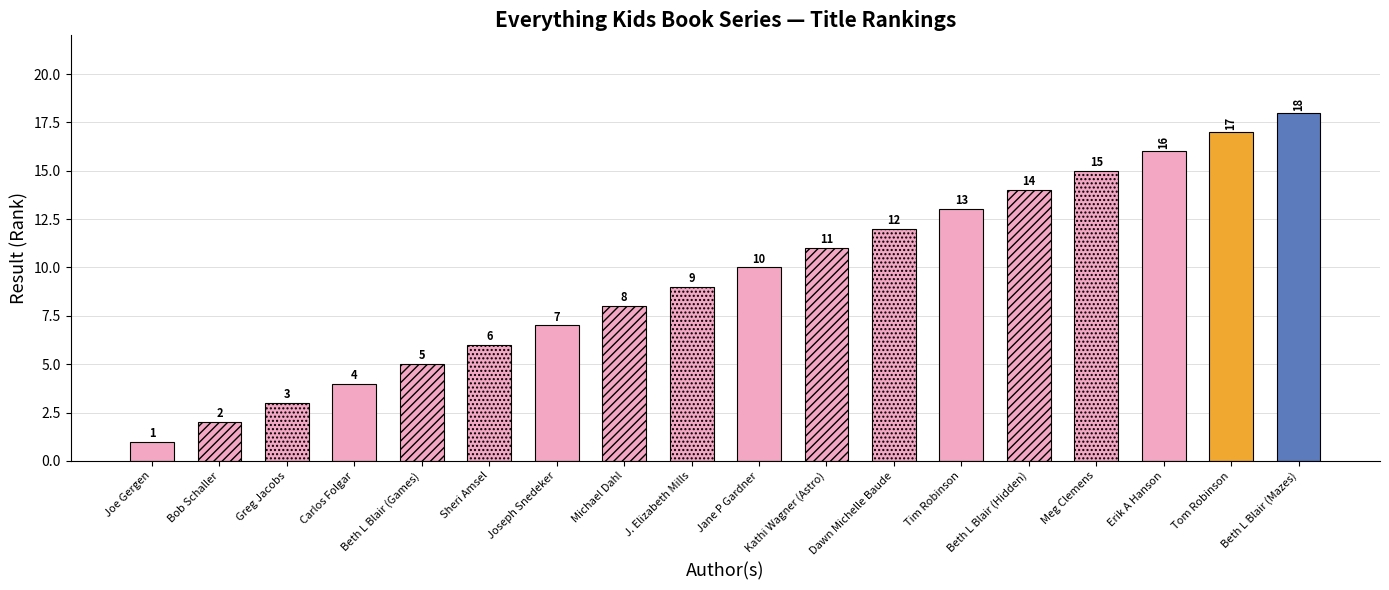

What is the greatest value displayed?

18